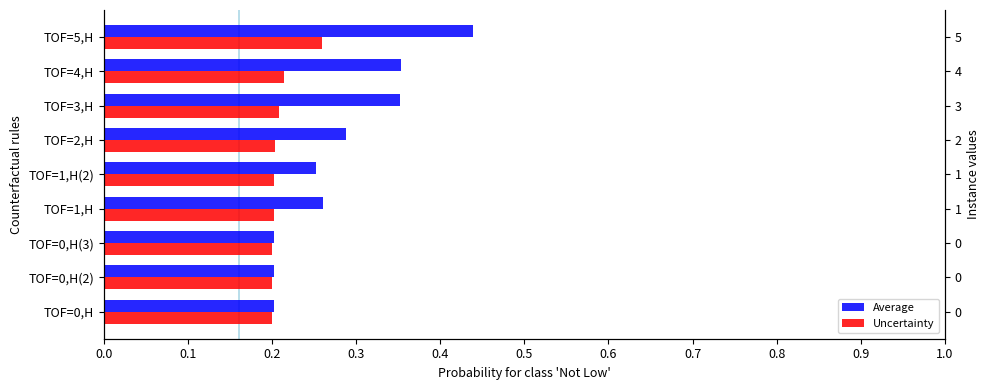

Which series has the largest total across all categories?

Average